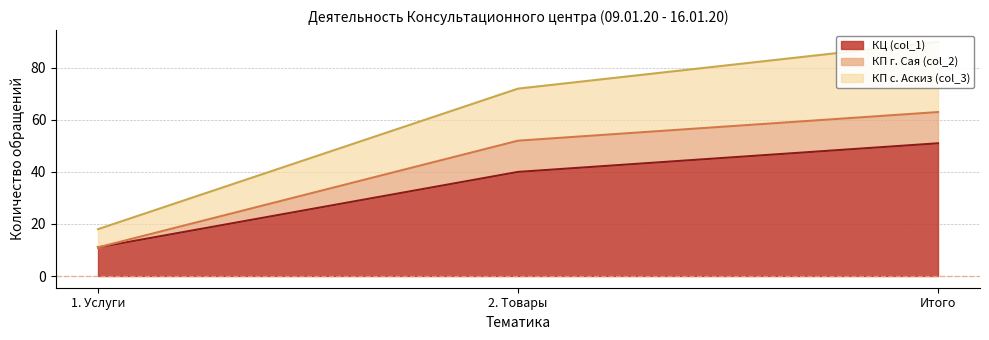

Between 1. Услуги and Итого, which series saw the biggest shift?

КП с. Аскиз (col_3)